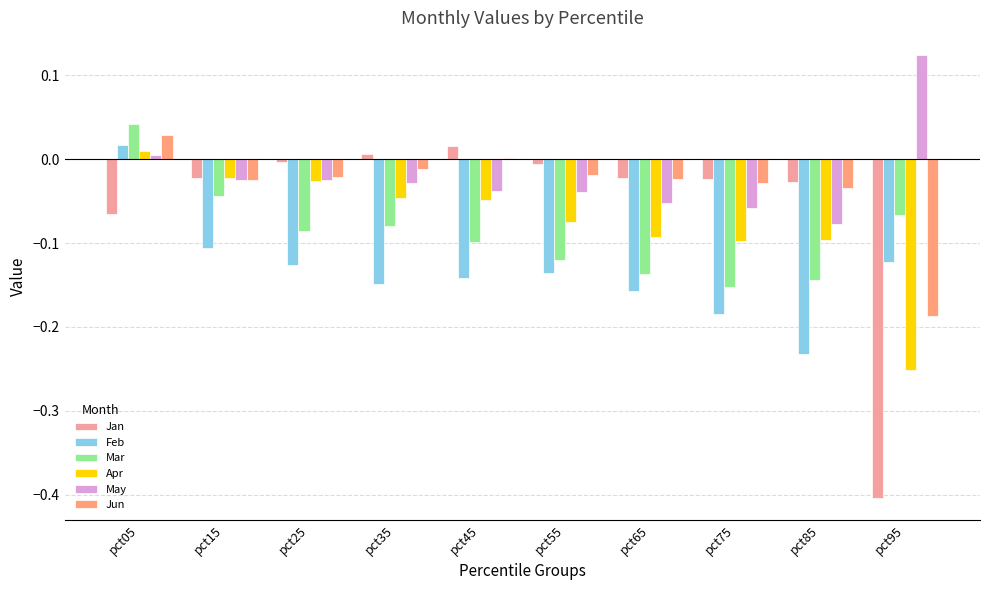

List the series in order of their peak value, lowest first.

Apr, Jan, Feb, Jun, Mar, May